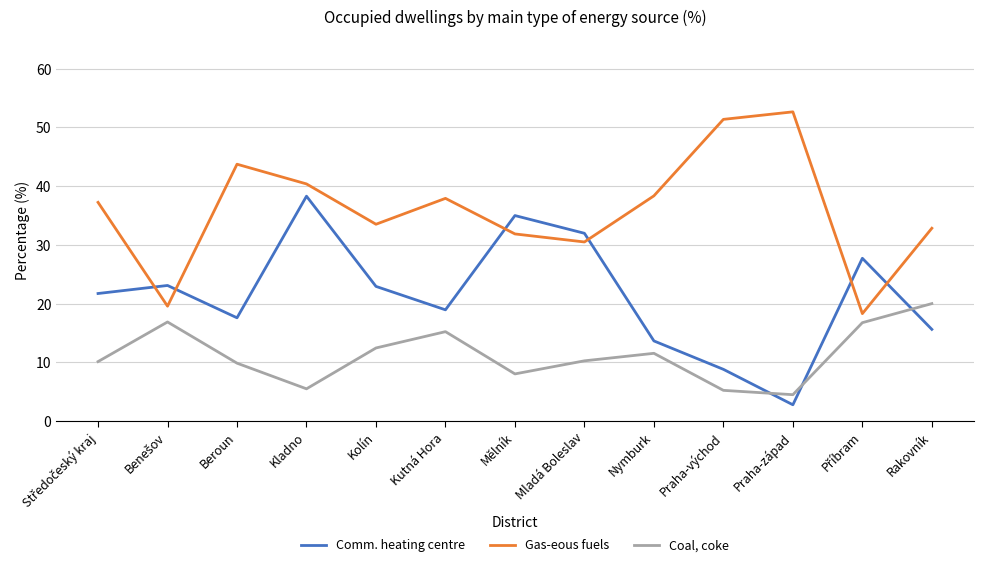

What is the difference between the maximum and minimum values in the Coal, coke series?

15.5